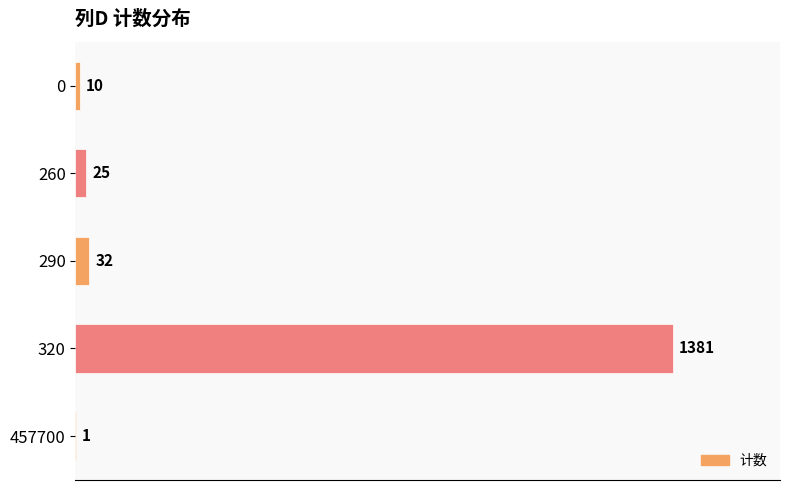

What is the sum of the values at 0 and 290?

42